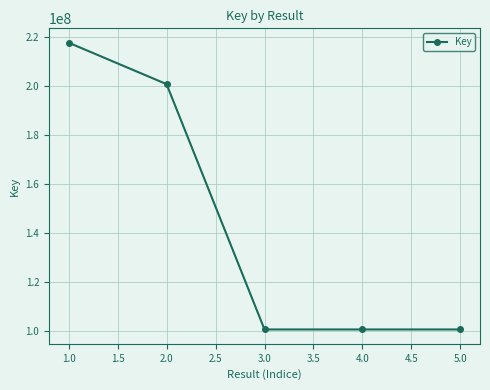

At which category does the data reach its first local peak?

4.0